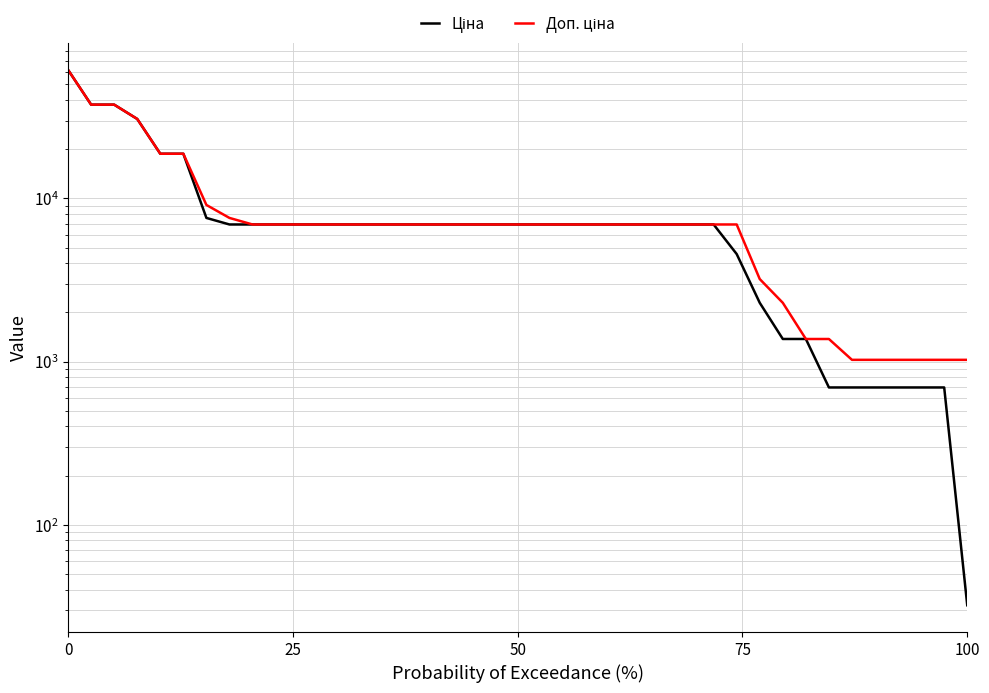

The Доп. ціна series shows 1024.6 at 36. True or false?

True